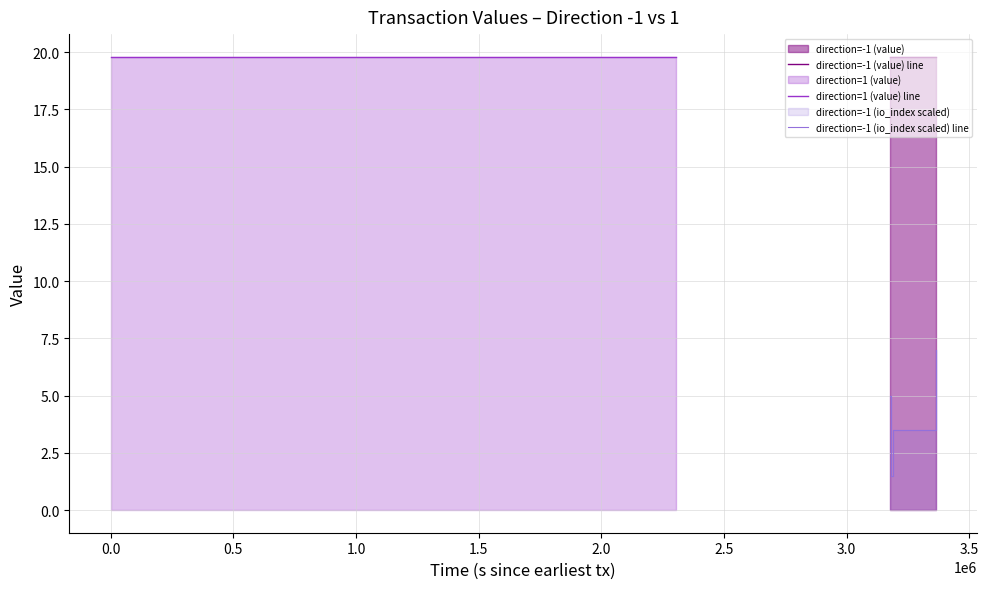

What is the minimum value for direction=1 (value) line?

19.8